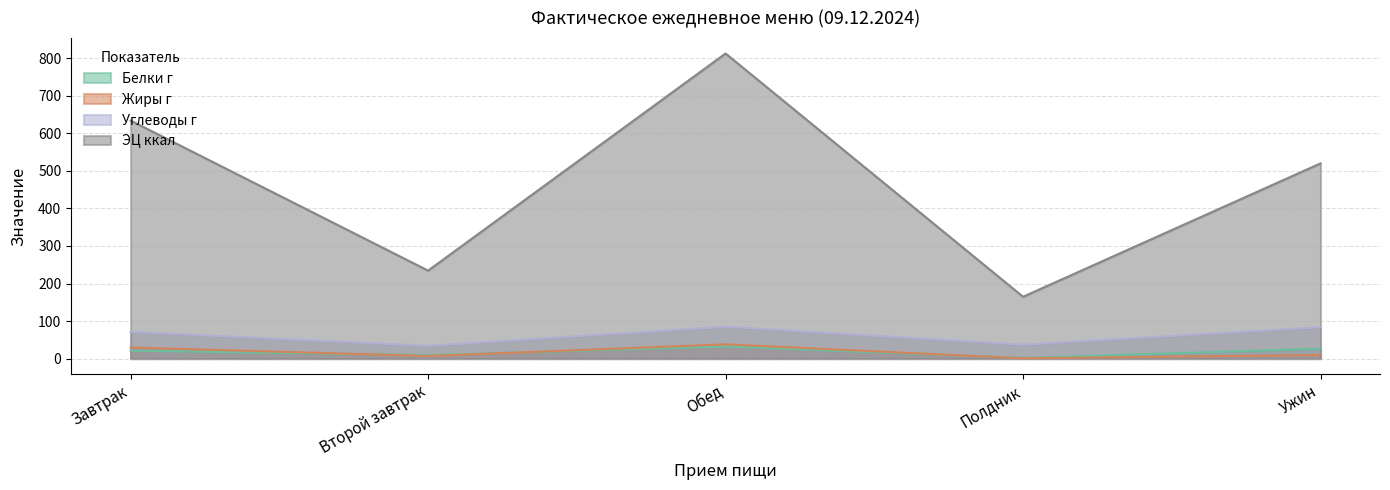

Where is the first local maximum for ЭЦ ккал?

Обед